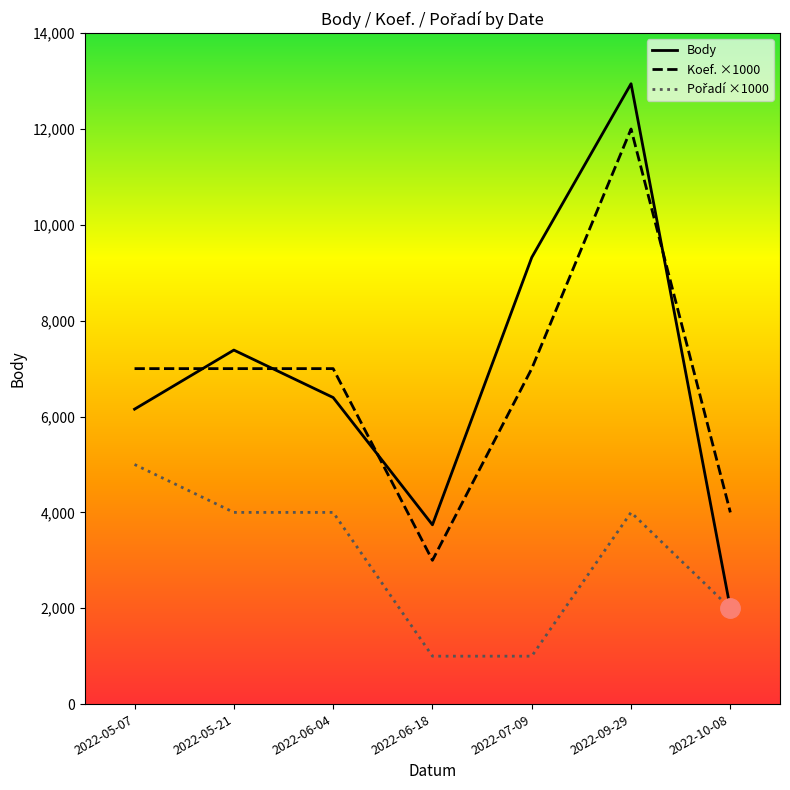

How many lines are shown in the chart?

3